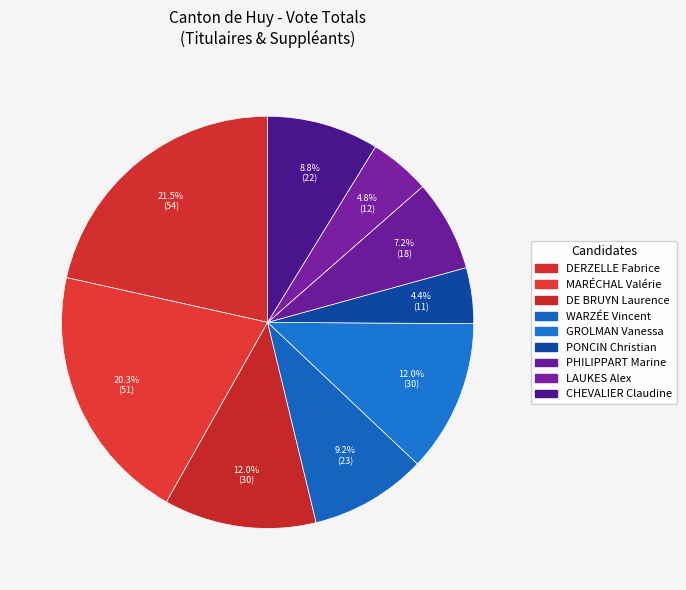

Is MARÉCHAL Valérie the majority of the pie?

No